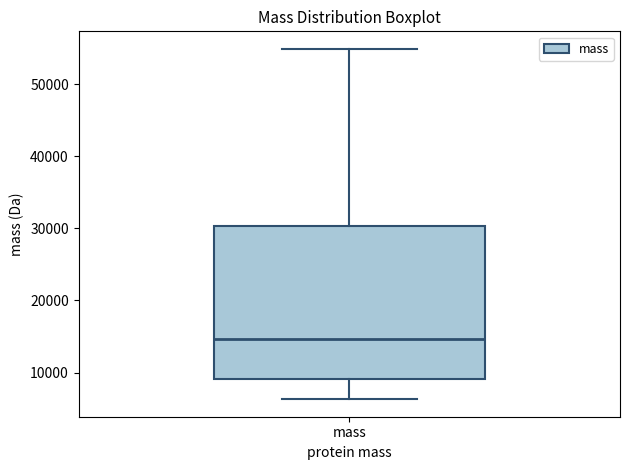

Read this box plot against the y-axis: the position of the median line, the range covered by the box, and the ends of both whiskers. The values are not printed on the chart, so give them approximately, as read against the axis.

median 15000, box 9000 to 30000, whiskers 6000 to 55000